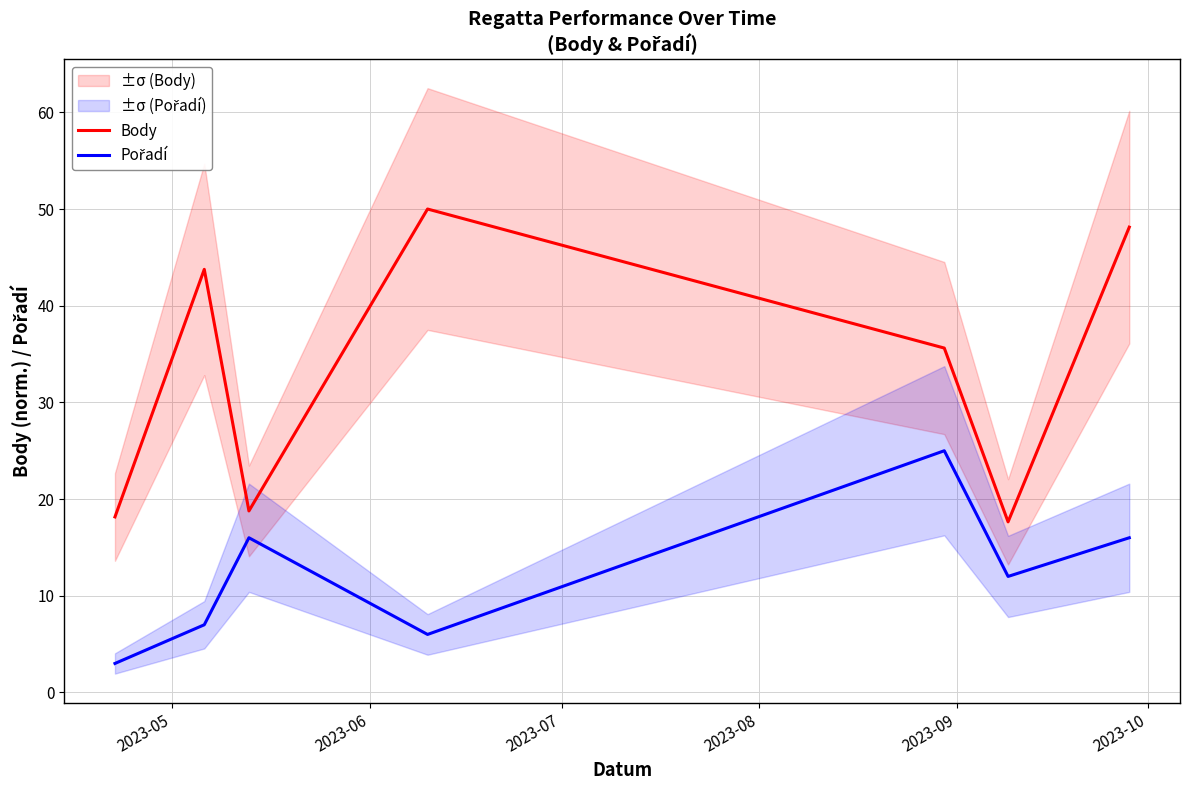

How many interior local peaks does the Pořadí series have?

2